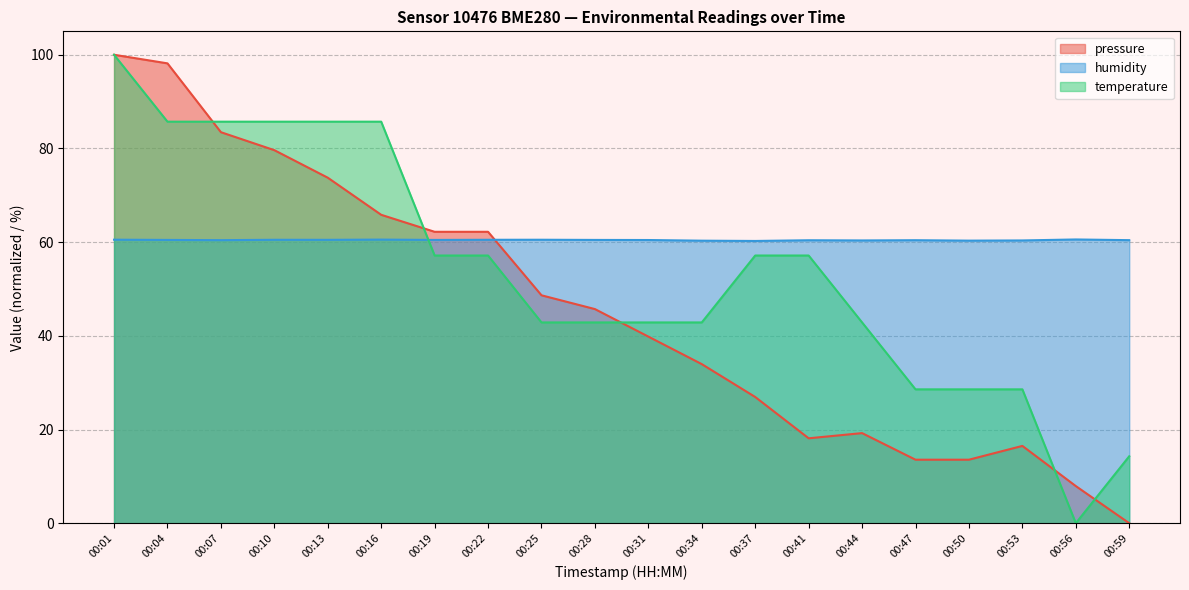

List the series in order of their peak value, lowest first.

humidity, pressure, temperature